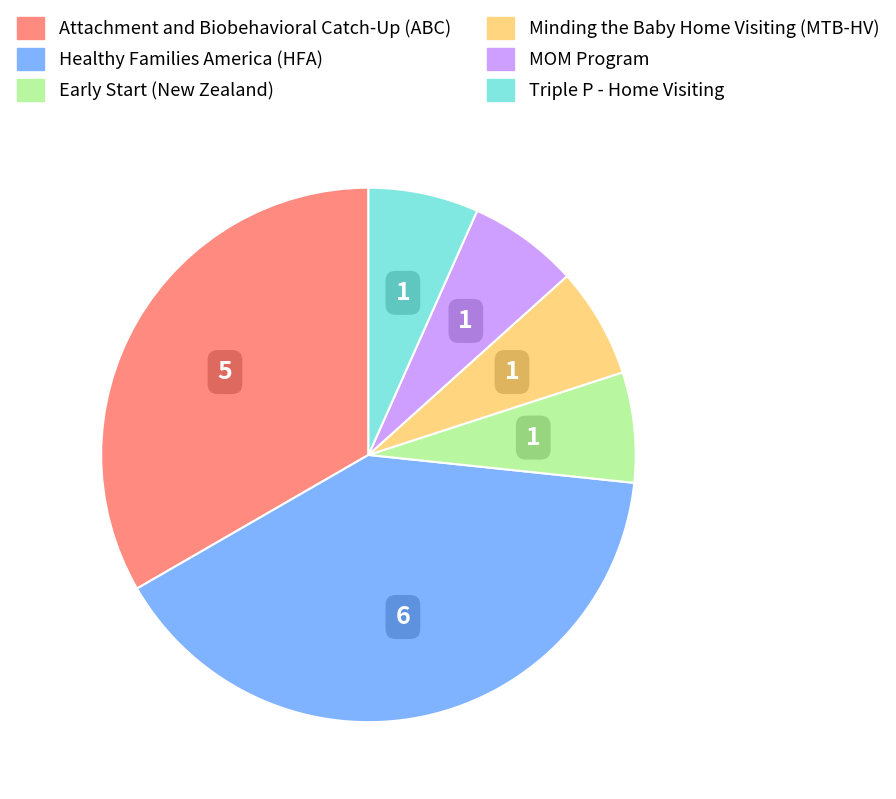

Is there any slice that represents more than half of the pie?

No